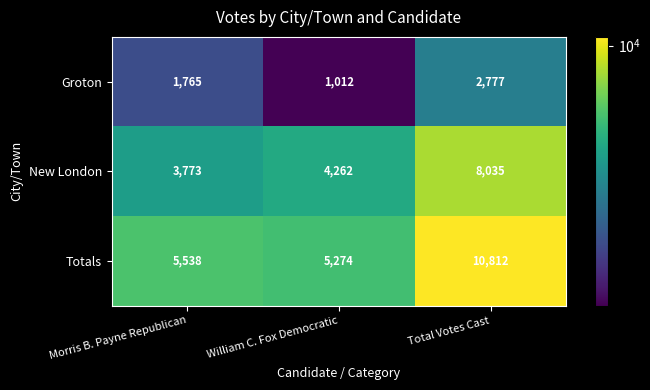

Between Morris B. Payne Republican and Total Votes Cast, which series saw the biggest shift?

Totals